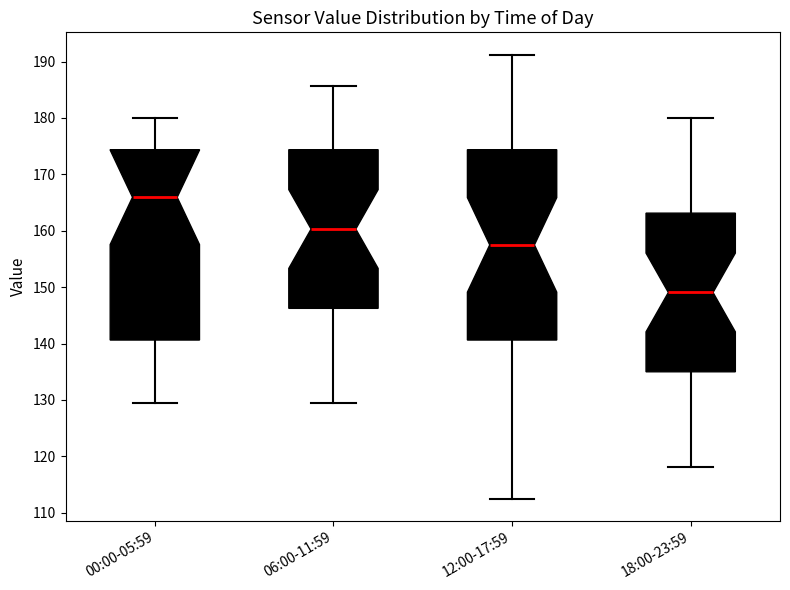

Reading left to right, read every box against the y-axis: the position of its median line, the range the box covers, and the ends of its whiskers. The values are not printed on the chart, so give them approximately, as read against the axis.

00:00-05:59: median 166, box 141 to 174, whiskers 129 to 180
06:00-11:59: median 160, box 146 to 174, whiskers 129 to 186
12:00-17:59: median 158, box 141 to 174, whiskers 113 to 191
18:00-23:59: median 149, box 135 to 163, whiskers 118 to 180